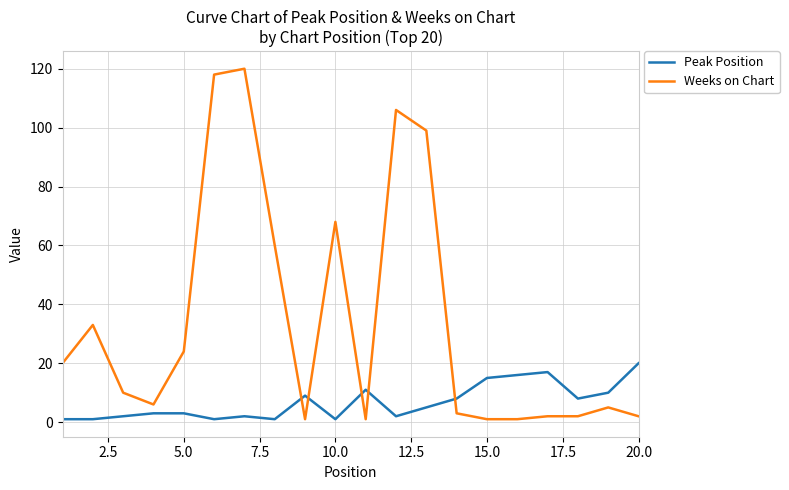

How many values in the Weeks on Chart series are below 10?

10